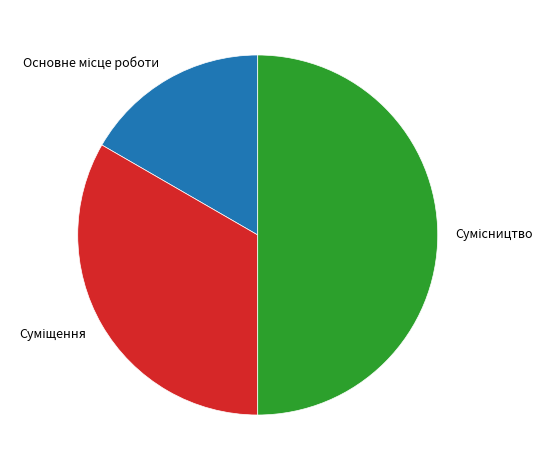

How many segments does this pie chart have?

3